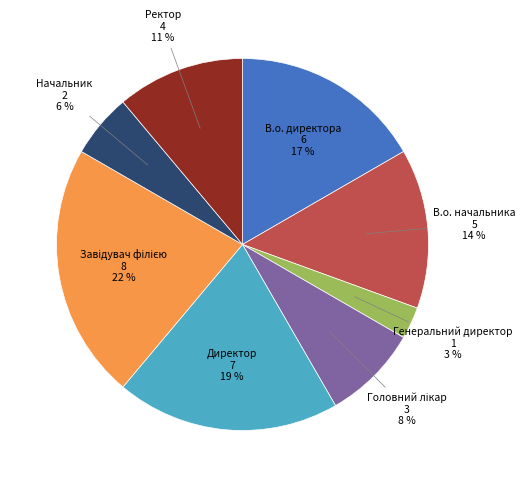

Is there a majority slice in this chart?

No